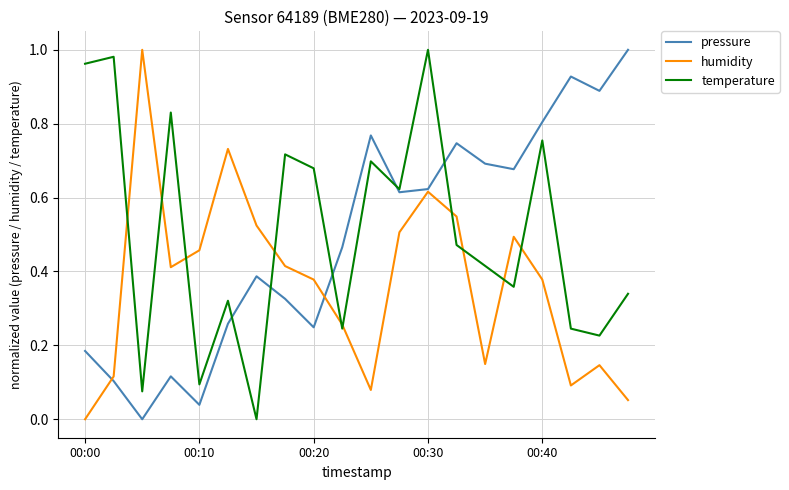

How many lines are shown in the chart?

3